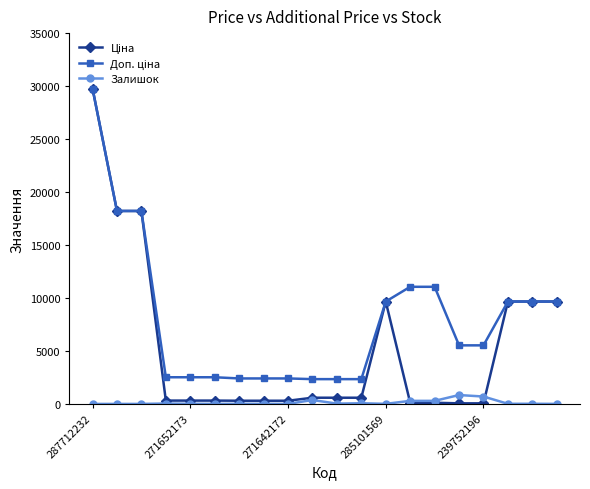

True or false: Залишок has more than 0 interior local peaks.

True